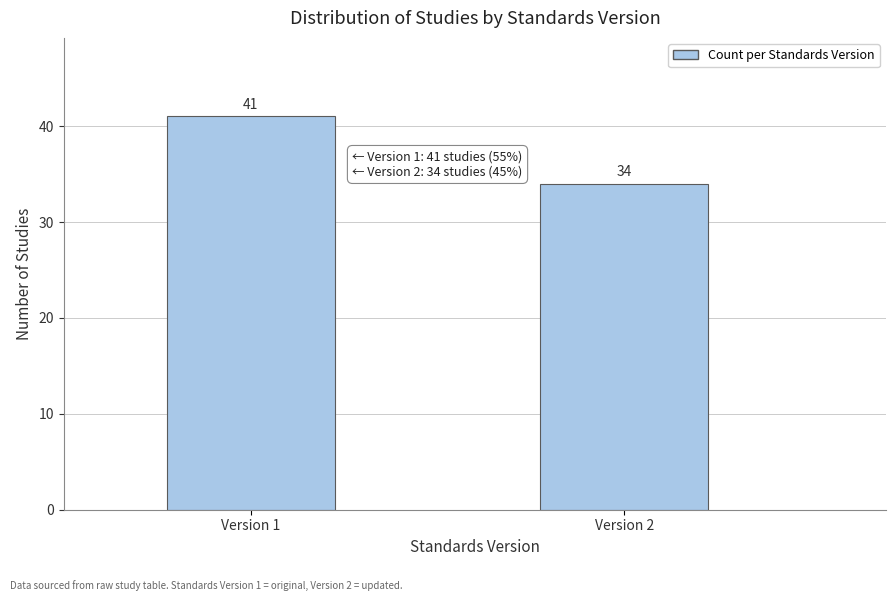

Reading left to right, list all the values displayed in this chart.

Version 1=41	Version 2=34